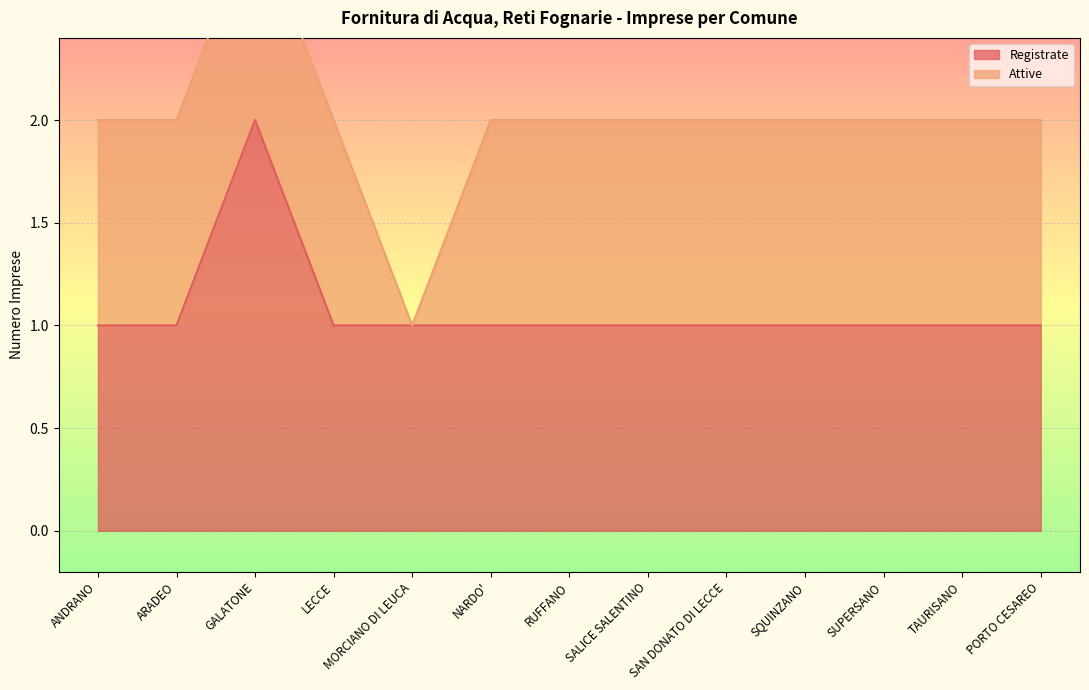

True or false: the data shows 1 at LECCE.

True